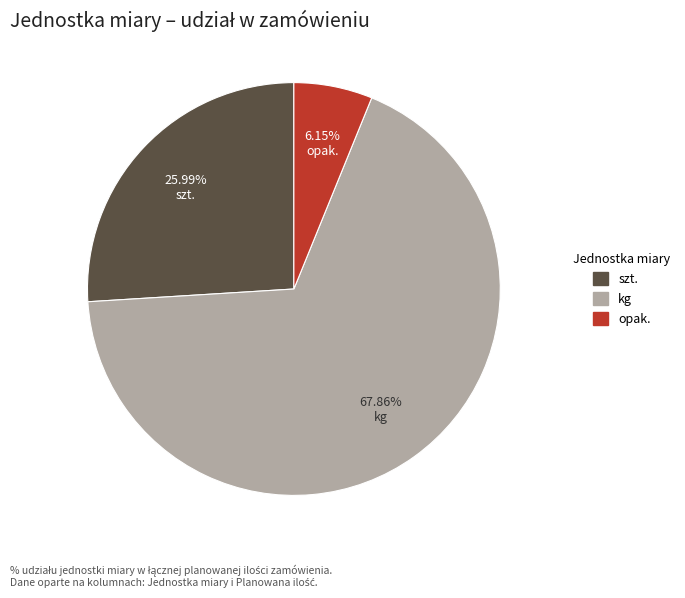

Is there a majority slice in this chart?

Yes